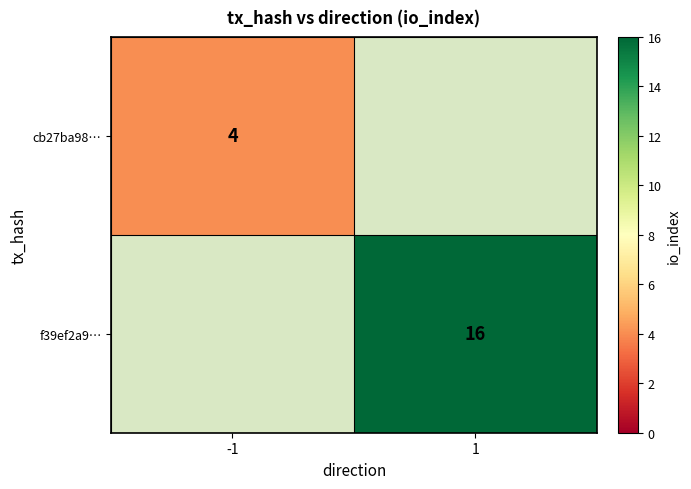

The value of f39ef2a9… at 1 is 10. True or false?

False